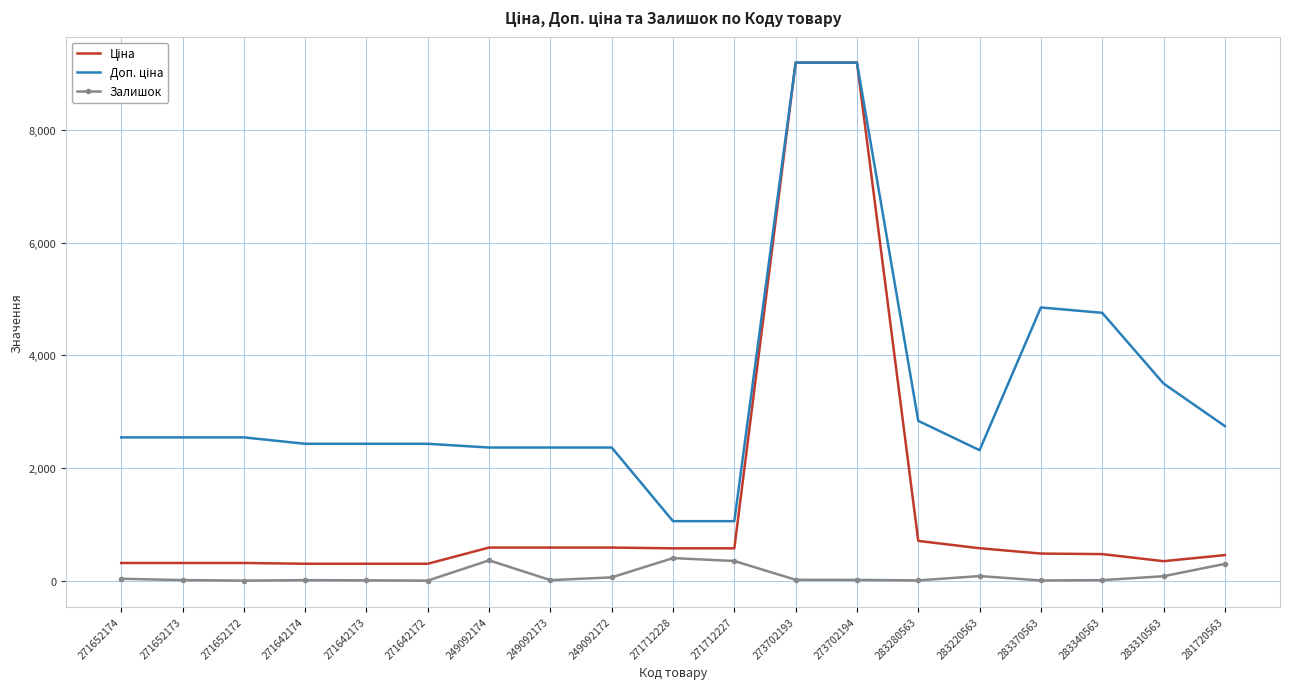

What is the difference between the highest and lowest values at 271712228?

655.0